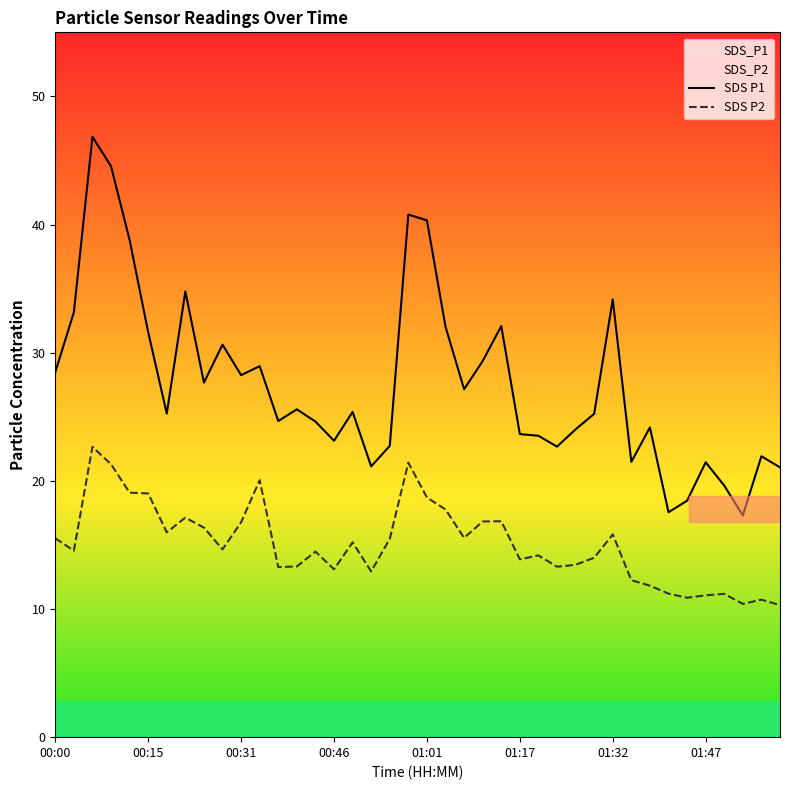

The value of SDS P2 at 01:47 is 2.7. True or false?

False